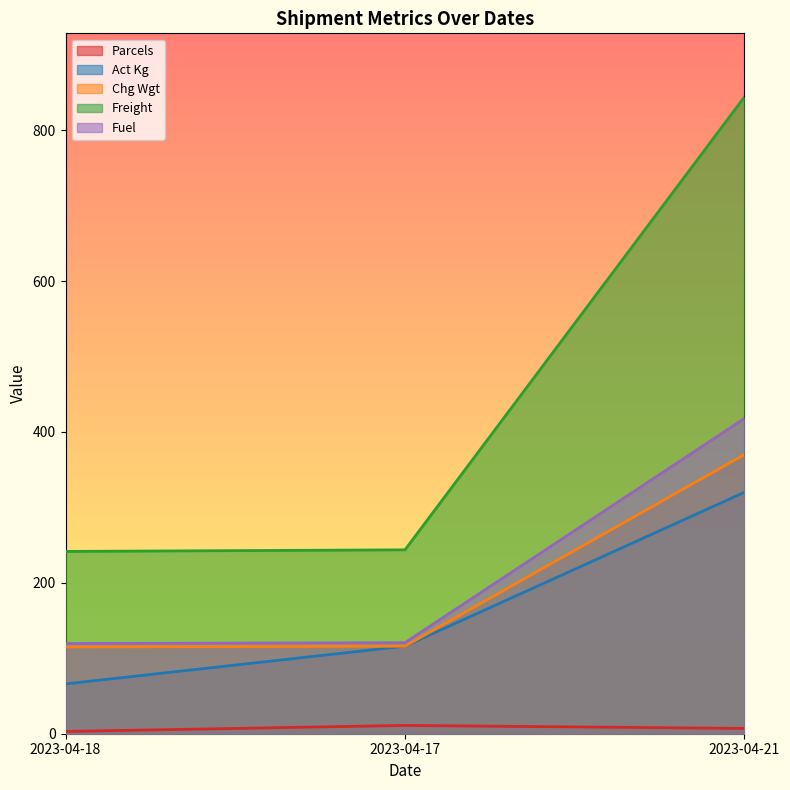

What is the difference between the Fuel values at 2023-04-18 and 2023-04-17?

1.0